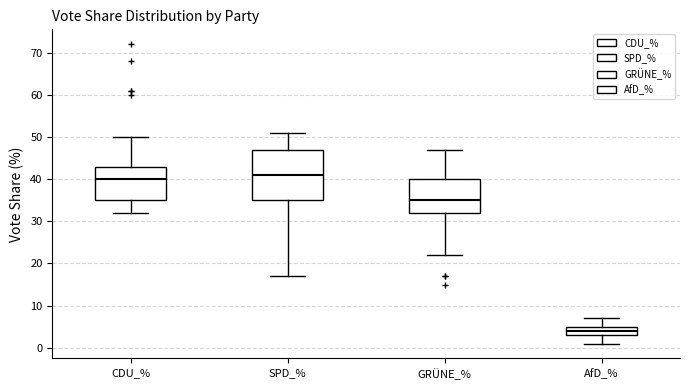

Which box is the tallest, from its lower edge to its upper edge?

SPD_%